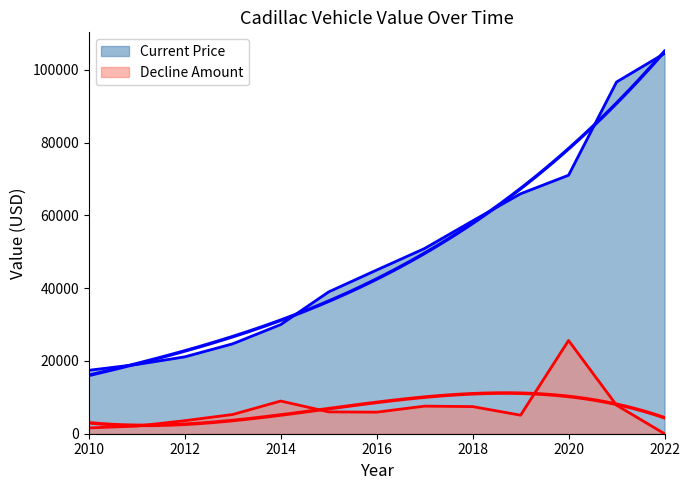

What is the sum of the Decline Amount values at 2019 and 2022?

5096